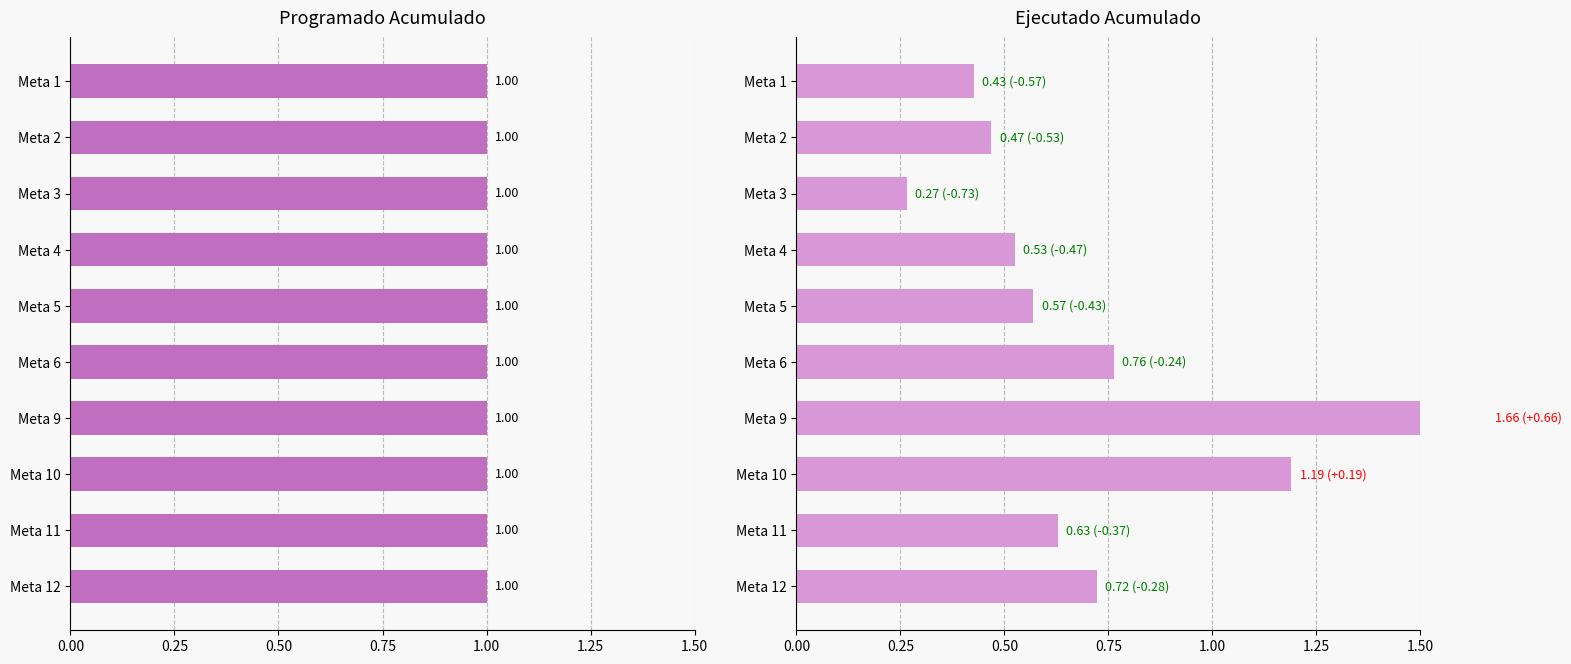

What is the label of the 8th bar from the right?

0.50